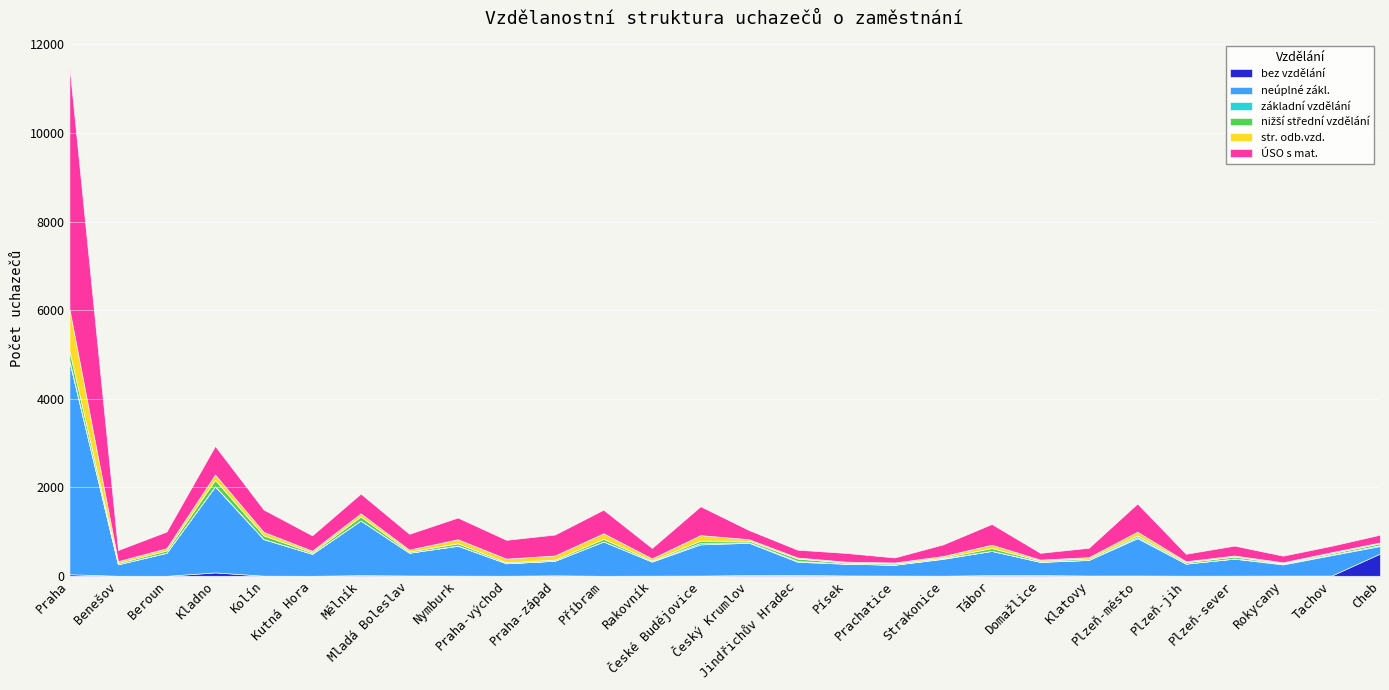

True or false: str. odb.vzd. has more than 1 points higher than both neighbors.

True